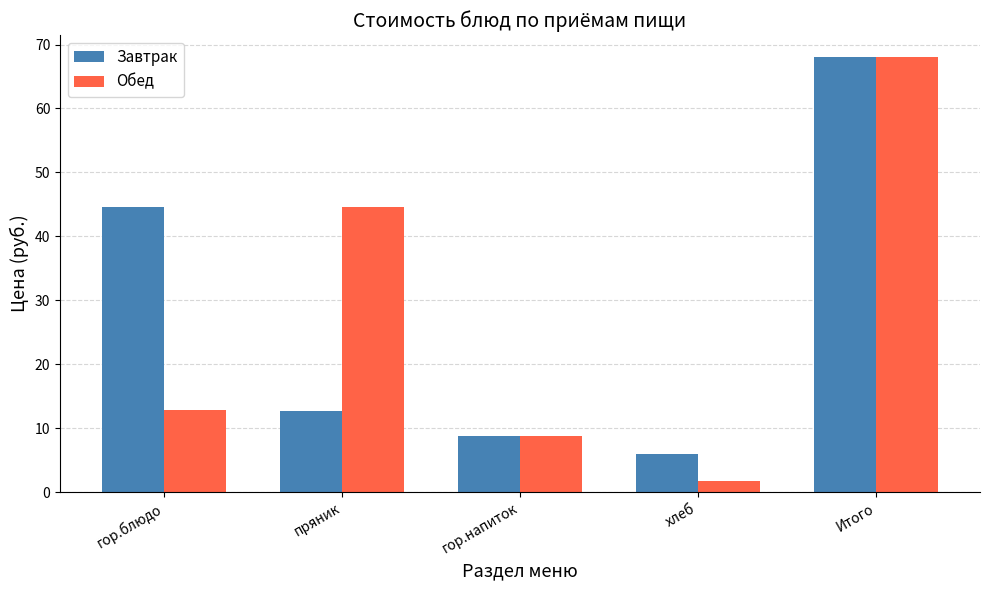

How many groups of bars are there?

5